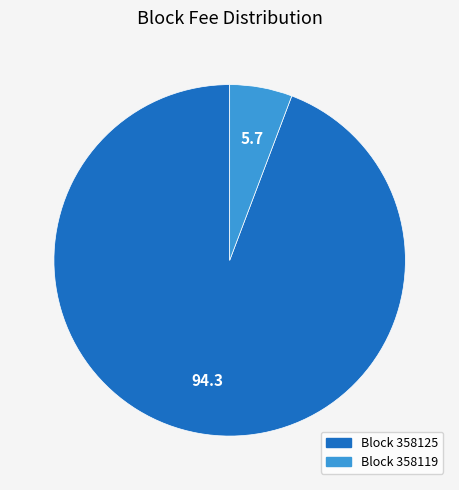

Is it true that Block 358125 is 81% of the pie?

False